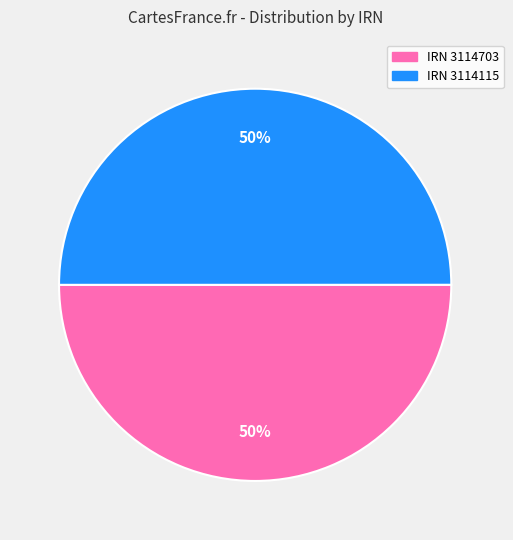

What is the ratio of the value at IRN 3114115 to the value at IRN 3114703?

1.0